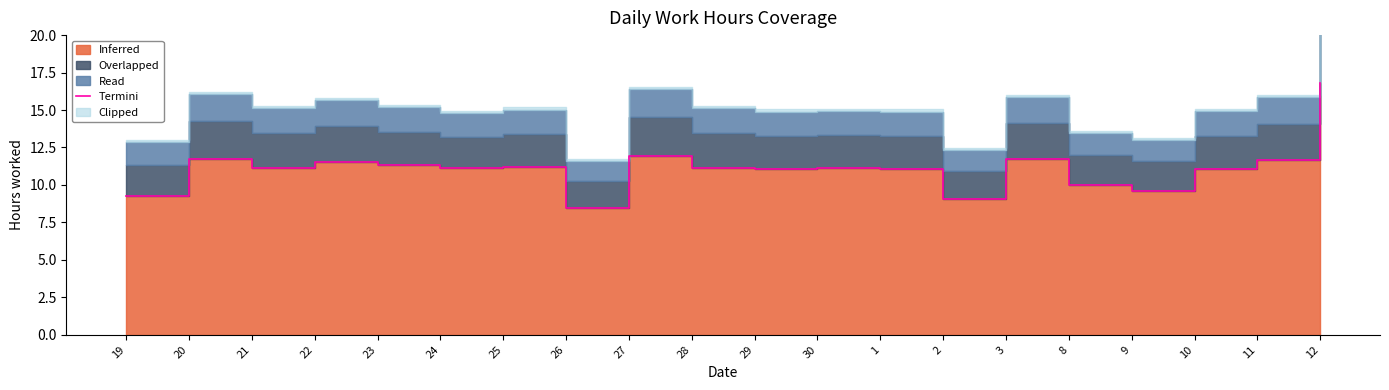

List the labels in order of value, largest first.

12, 27, 20, 3, 11, 22, 23, 25, 28, 21, 30, 24, 29, 1, 10, 8, 9, 19, 2, 26